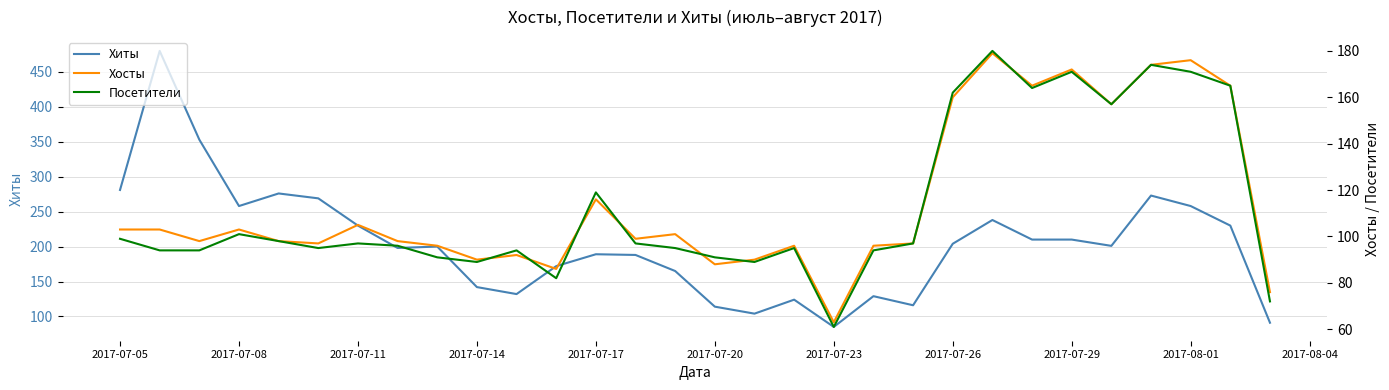

What is the minimum value for Хиты?

85